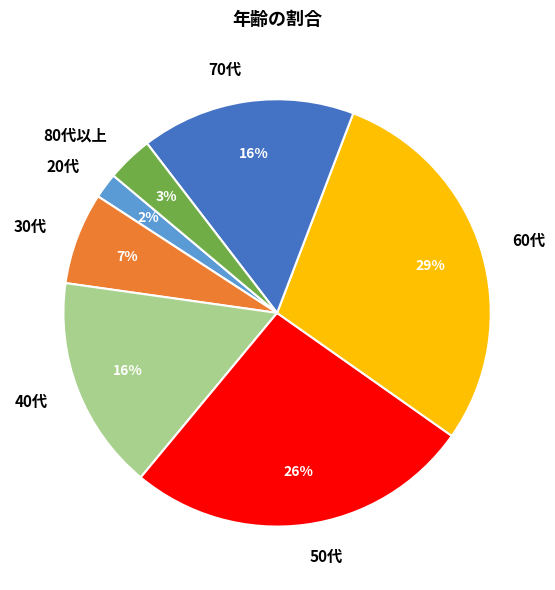

The 60代 slice represents 39% of the pie. True or false?

False